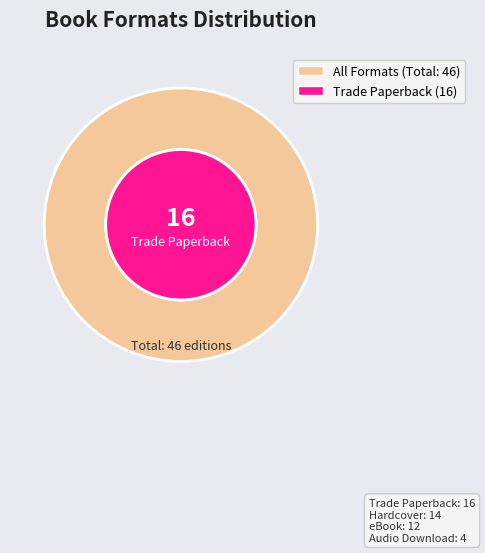

How much of the chart is everything except Hardcover?

69.6%